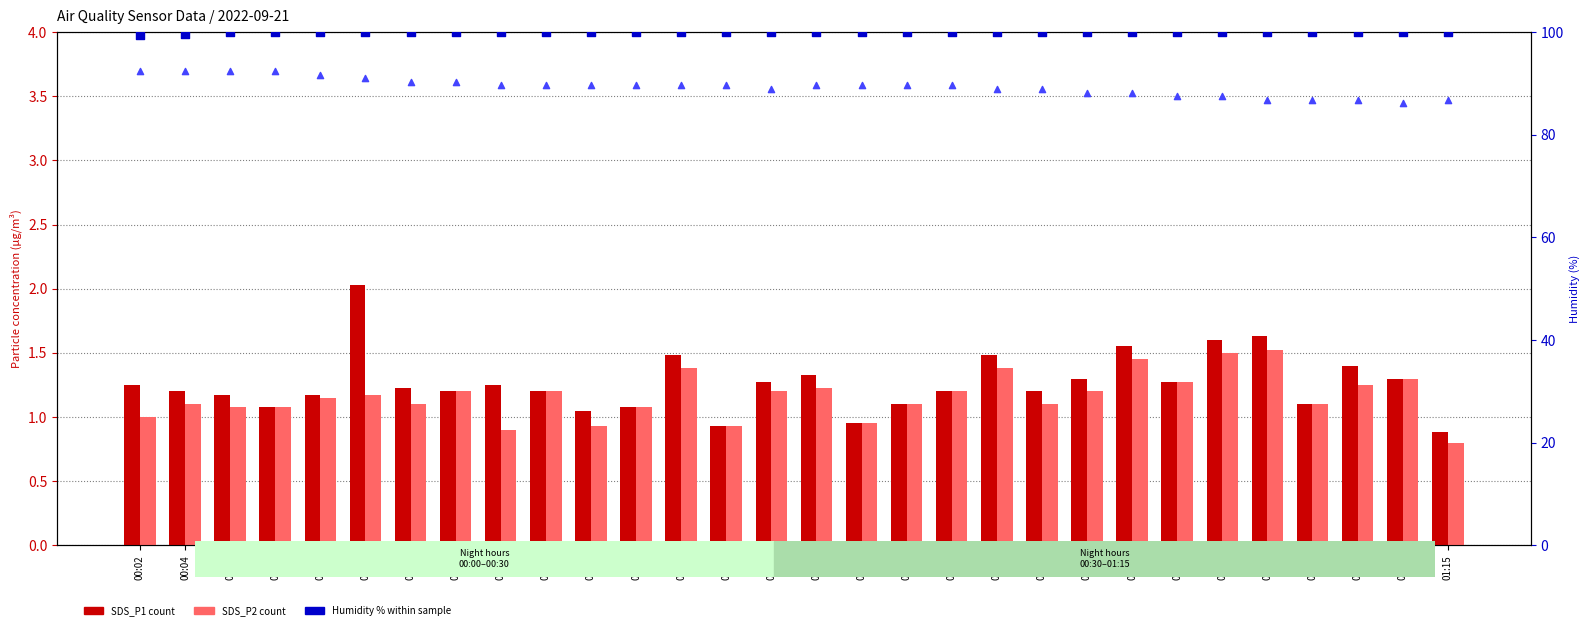

What is the total value across all series at 00:41?

191.4